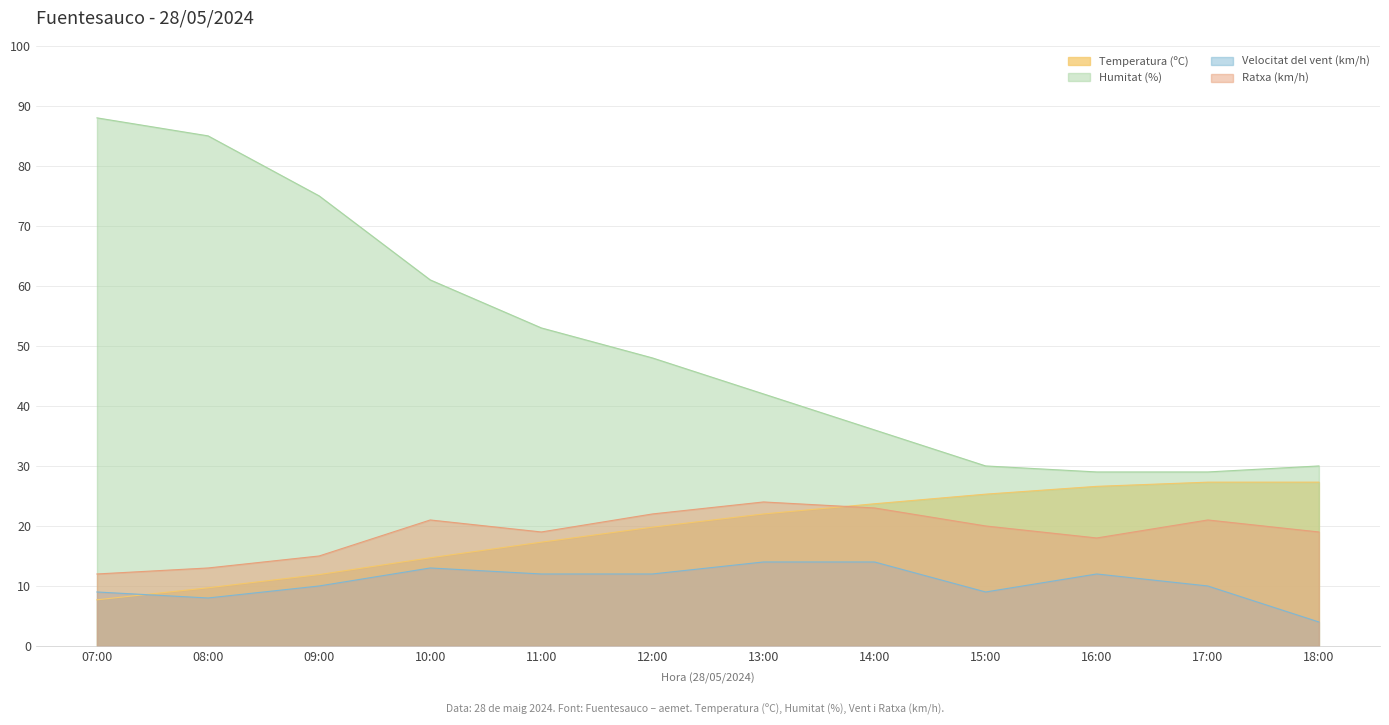

How many intersections are there between Velocitat del vent (km/h) and Temperatura (ºC)?

1